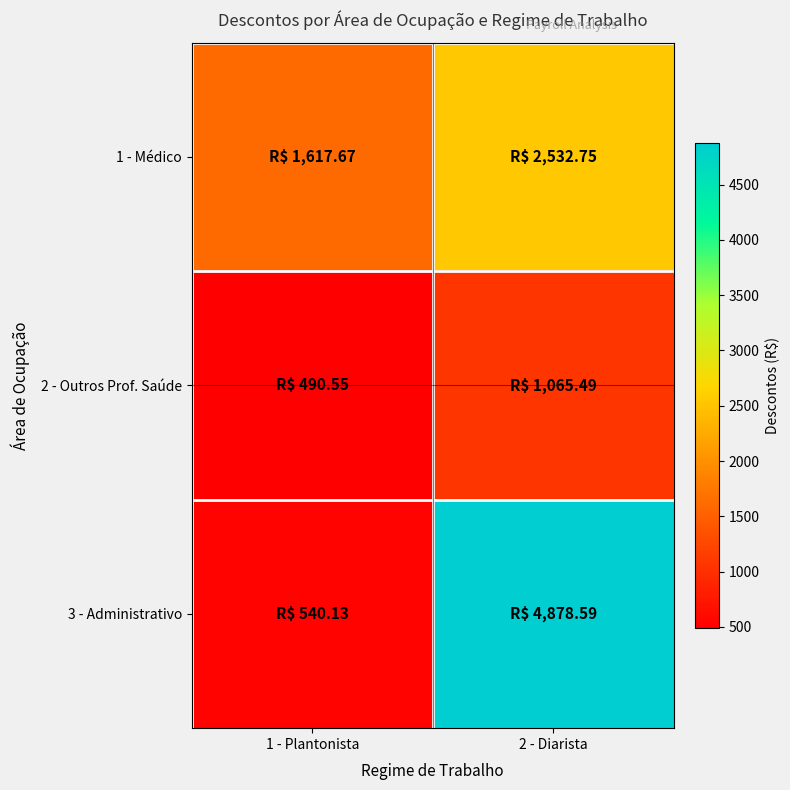

At which category is the sum across all series the highest?

2 - Diarista